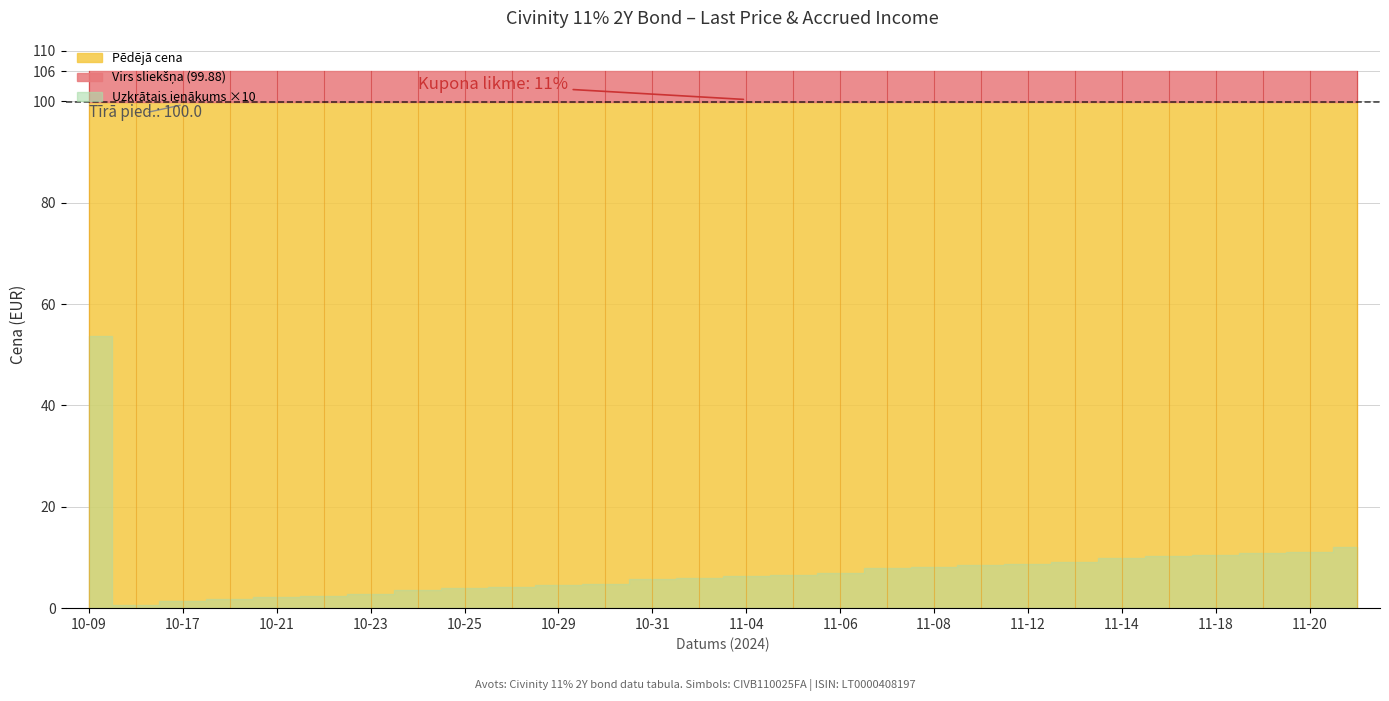

What is the total value across all series at 2024-11-07?

106.8